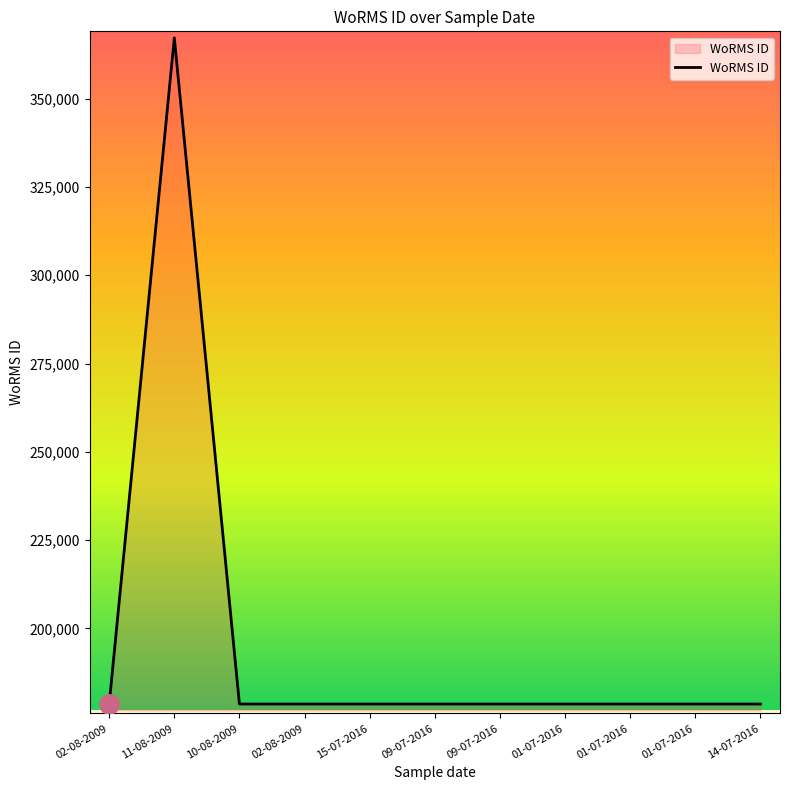

What is the change in value from 11-08-2009 to 01-07-2016?

-188667